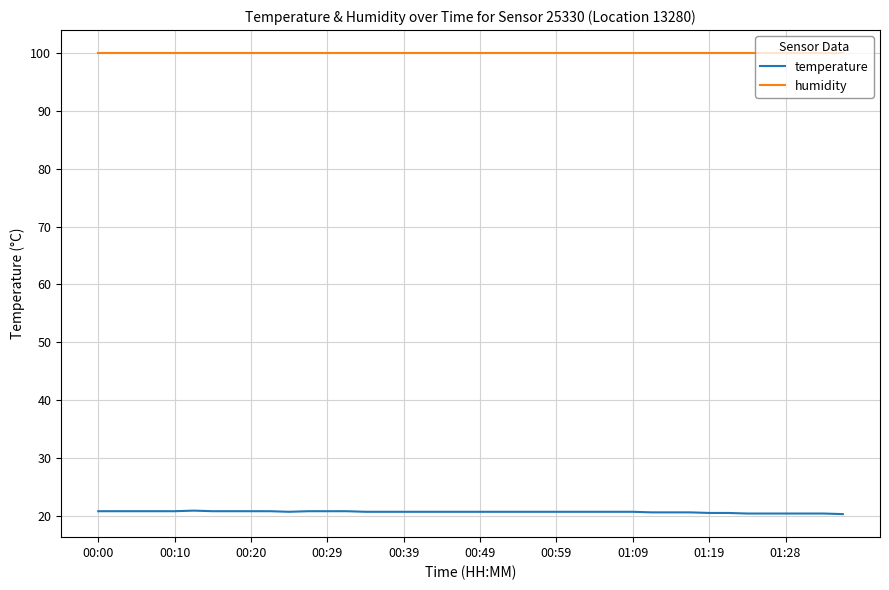

Rank the series by their maximum value, from lowest to highest.

temperature, humidity